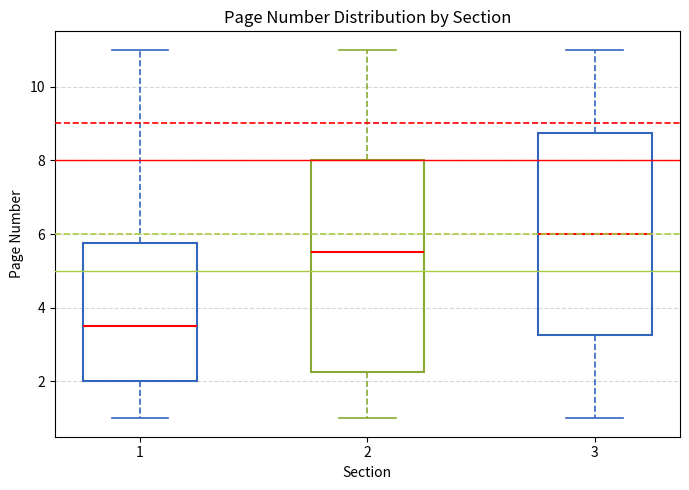

Which box has the lowest median line?

1